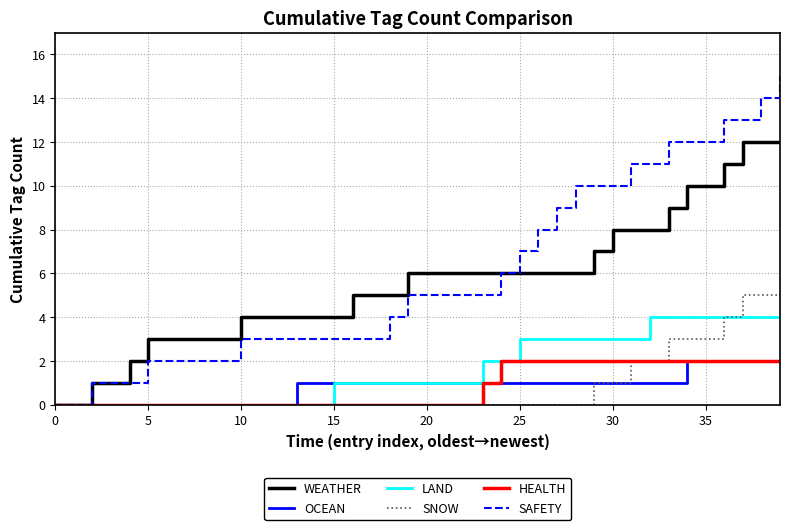

What is the greatest value displayed?

15